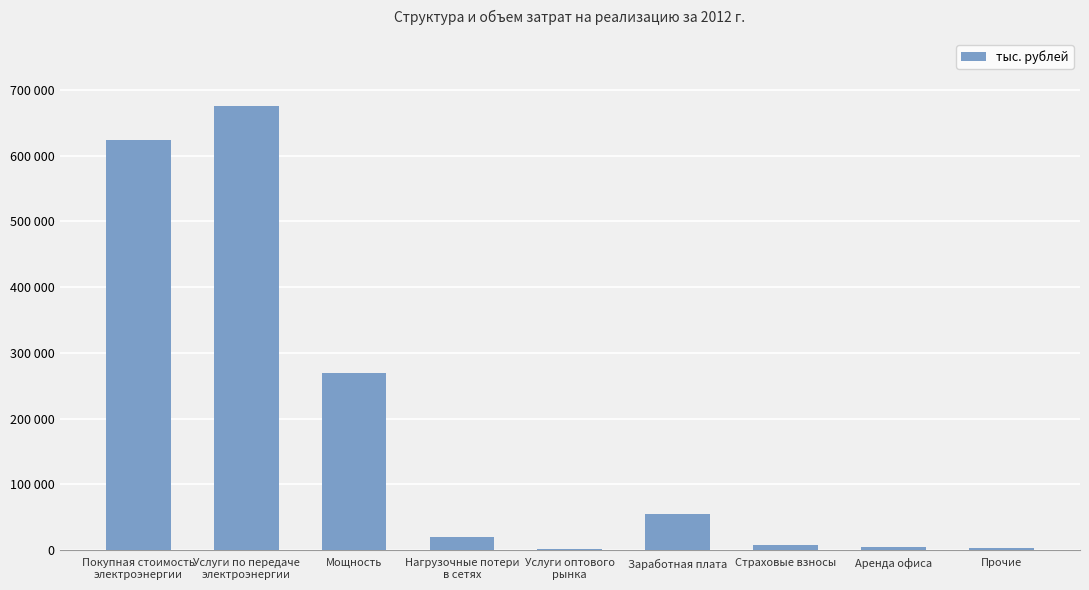

Are the bars horizontal?

No